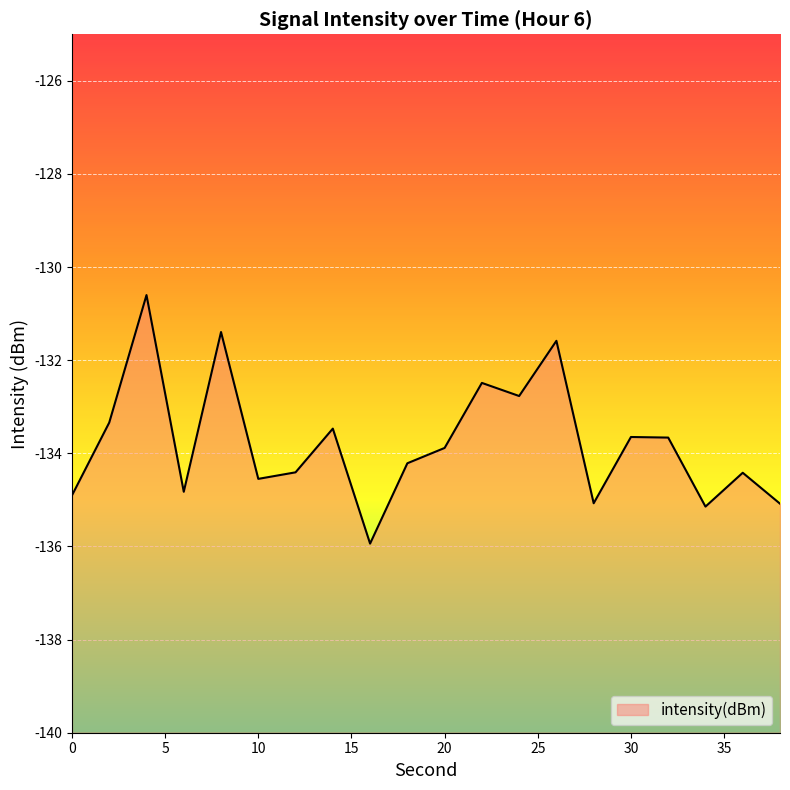

List the labels in order of value, smallest first.

16, 34, 38, 28, 0, 6, 10, 36, 12, 18, 20, 32, 30, 14, 2, 24, 22, 26, 8, 4